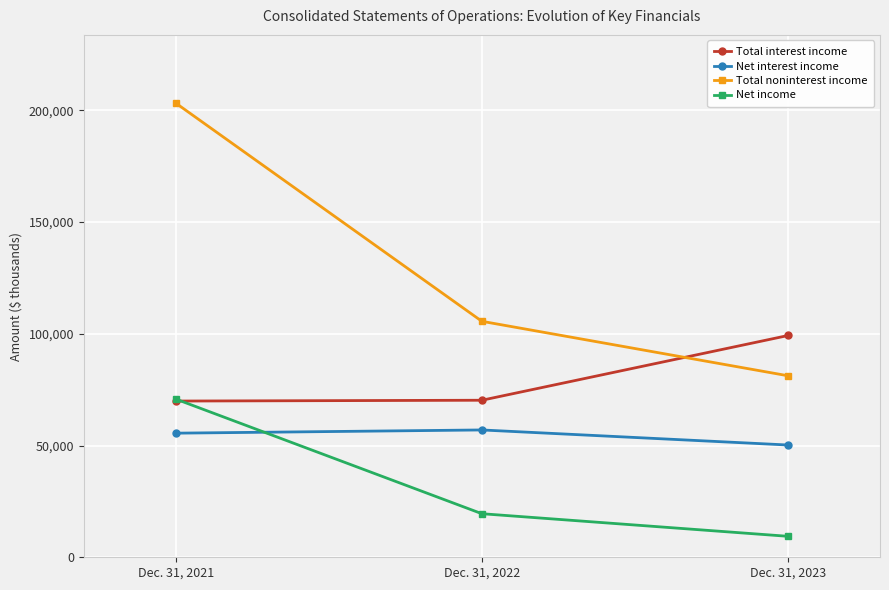

Which series has the widest spread of values?

Total noninterest income